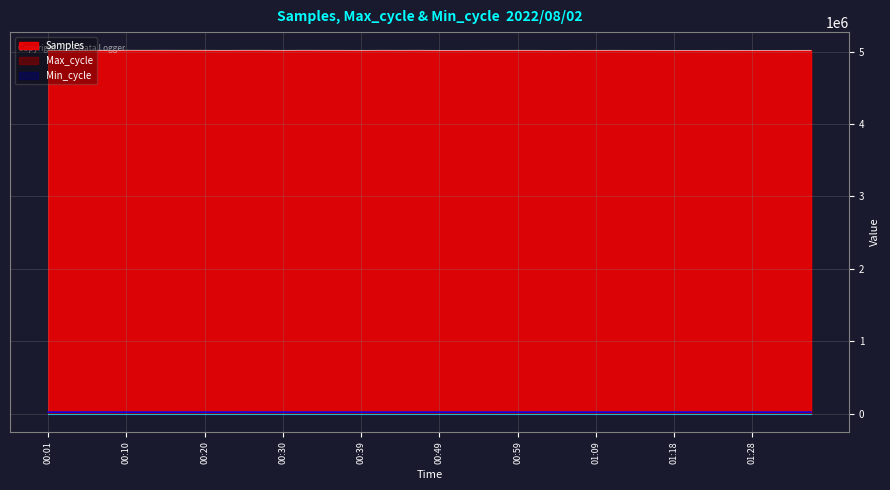

At which label does Max_cycle first exceed 19963?

00:25